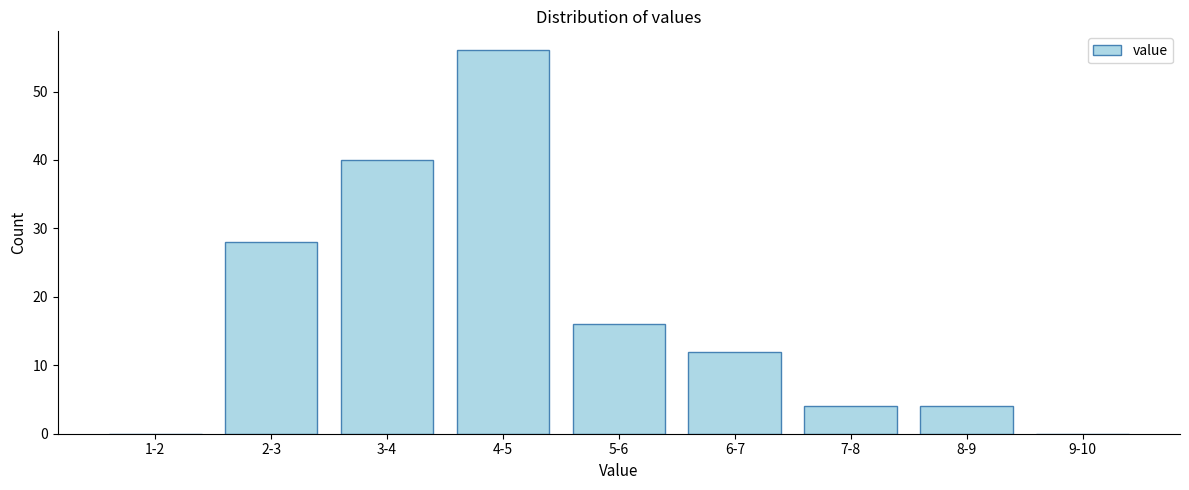

Reading left to right, extract all data points from this chart.

1-2=0	2-3=28	3-4=40	4-5=56	5-6=16	6-7=12	7-8=4	8-9=4	9-10=0